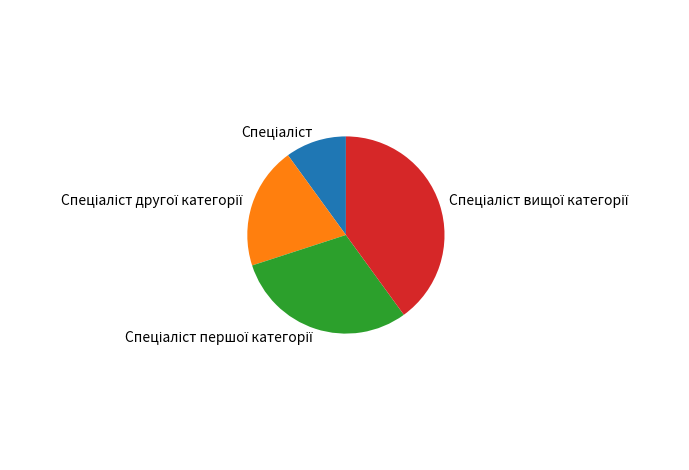

Does any single category account for the majority?

No